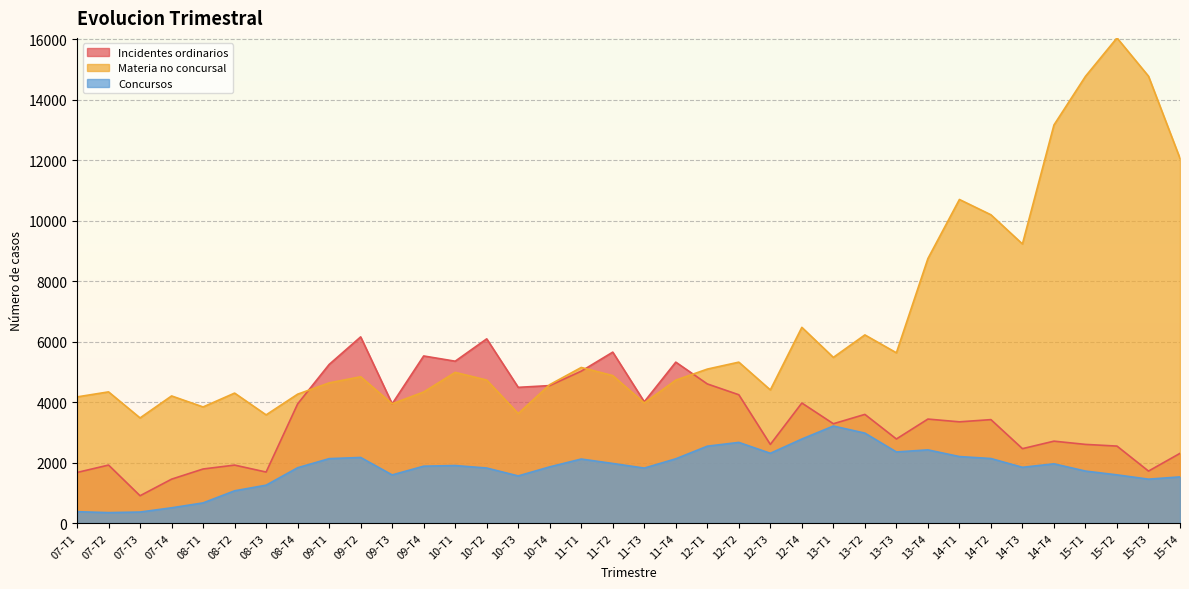

At which category does the chart reach its minimum across all series?

07-T2